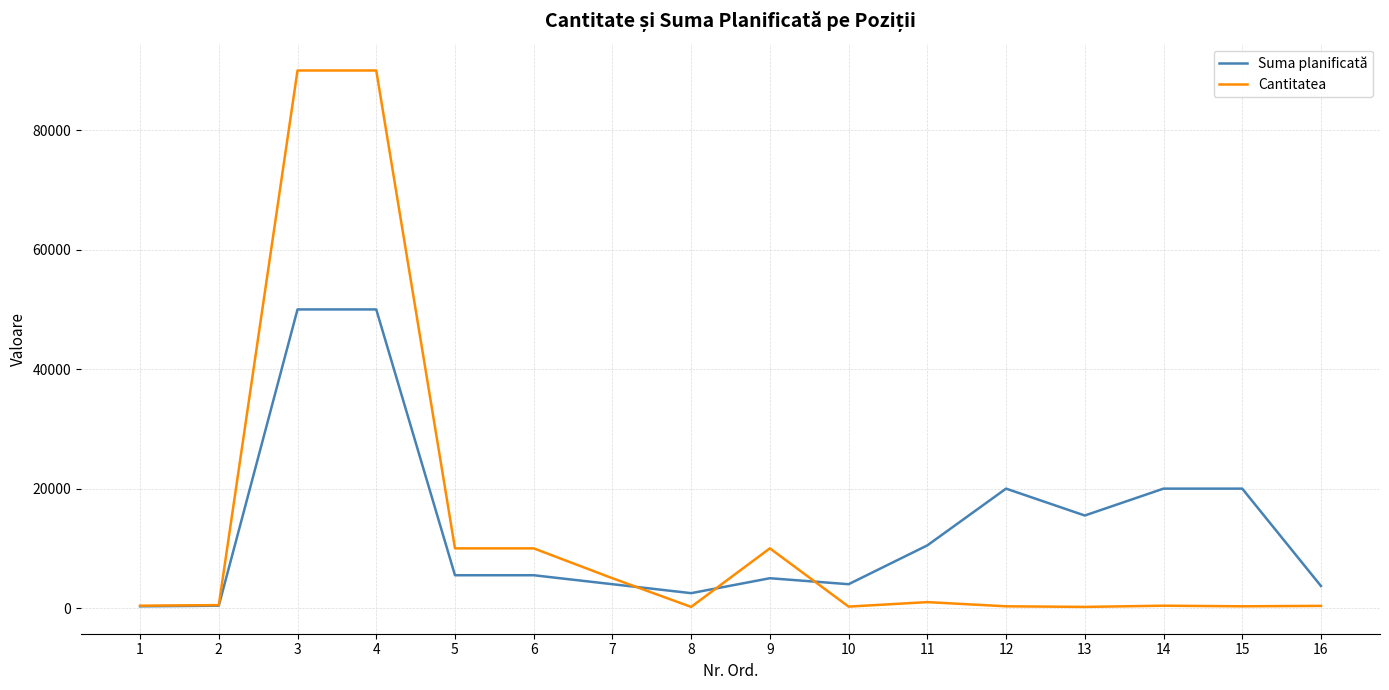

Is the value of Cantitatea at 16 greater than the value of Suma planificată at 10?

No